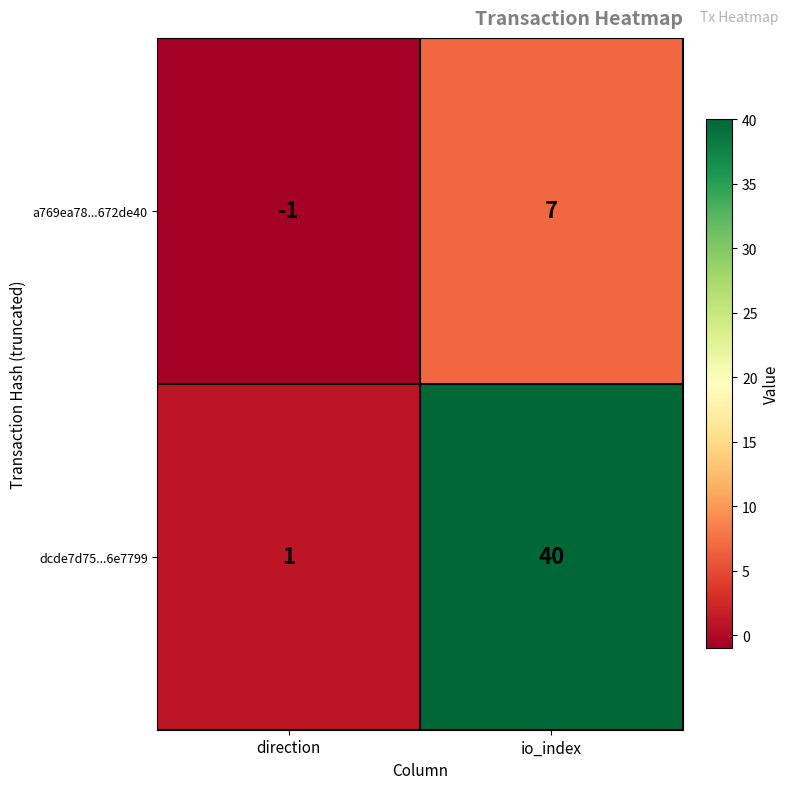

What is the spread (max minus min) of values at io_index?

33